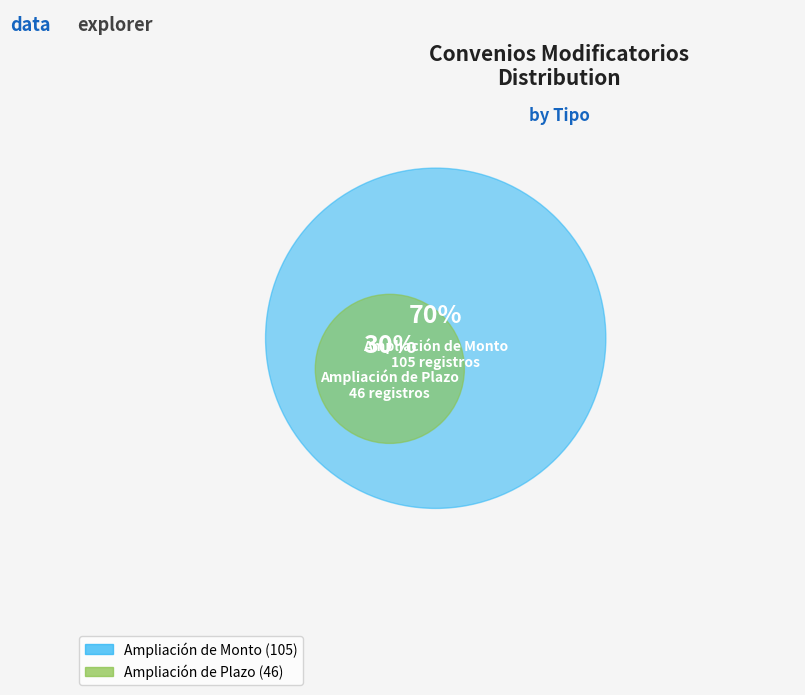

What is the change in value from Ampliación de Monto to Ampliación de Plazo?

-59